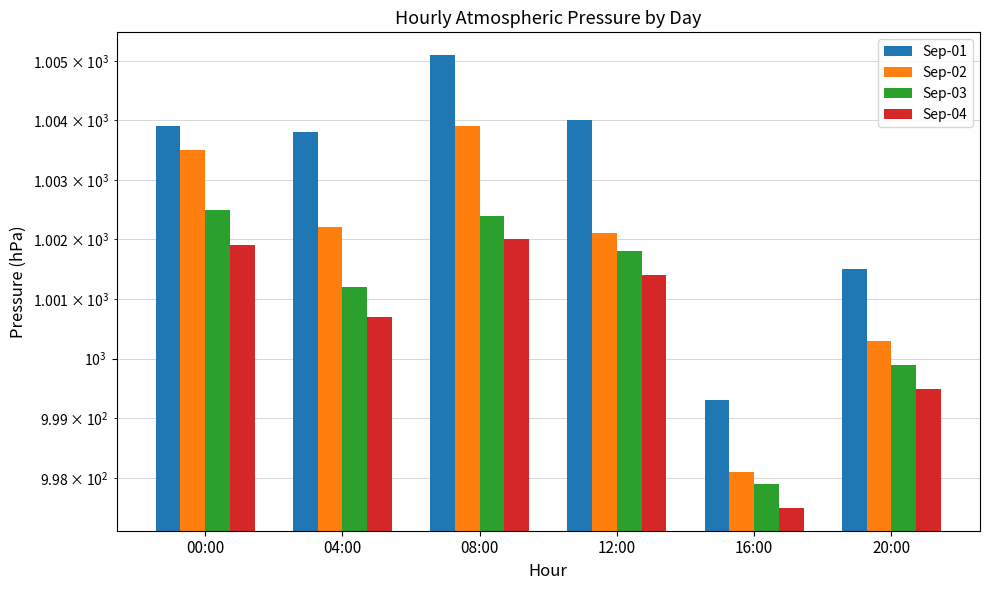

At which label does Sep-01 reach its minimum?

16:00